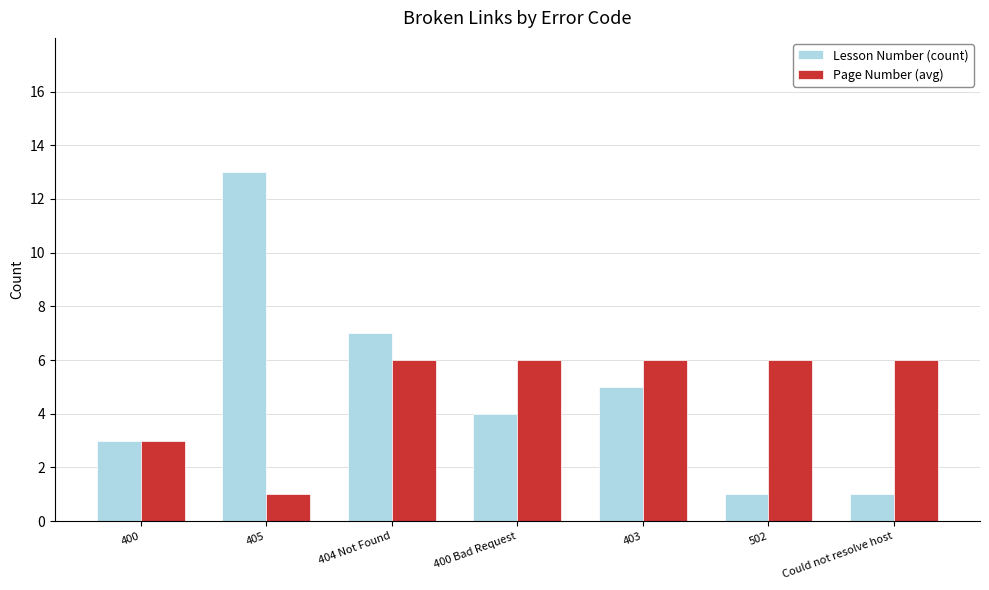

Reading right to left, what are all the values shown in this chart?

Lesson Number (count): 1	1	5	4	7	13	3
Page Number (avg): 6	6	6	6	6	1	3